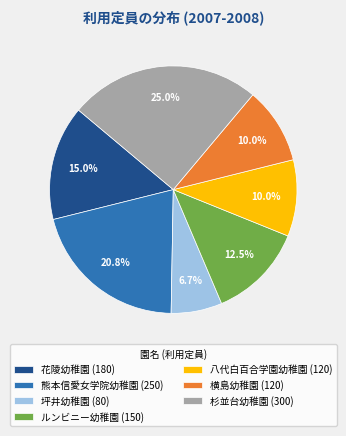

Approximately how many times larger is the value at 横島幼稚園 (120) compared to 熊本信愛女学院幼稚園 (250)?

0.5